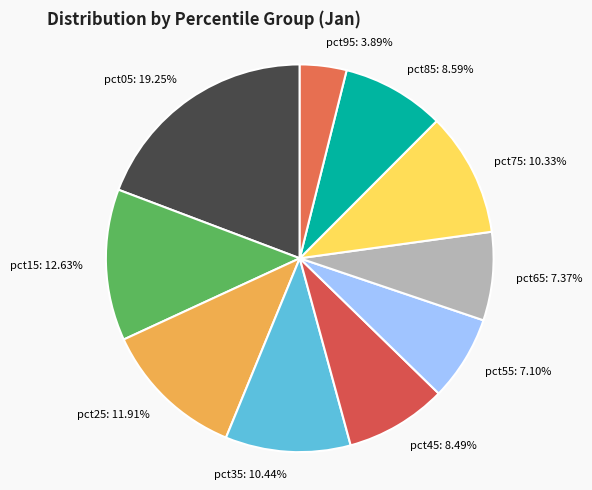

True or false: pct25 accounts for 12% of the total.

True